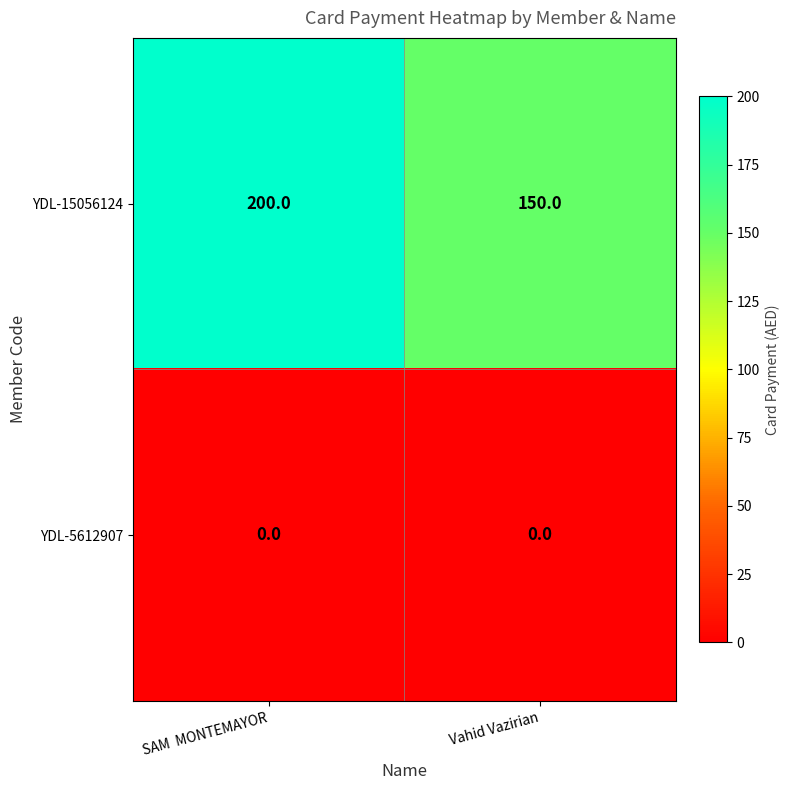

What is the average value of the YDL-15056124 series?

175